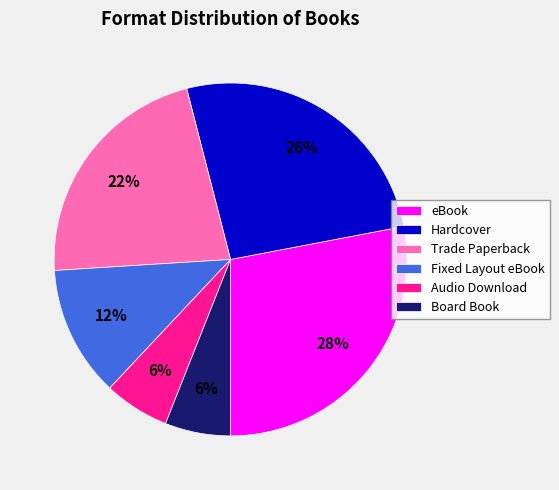

Combined, do eBook and Audio Download account for over 50%?

No